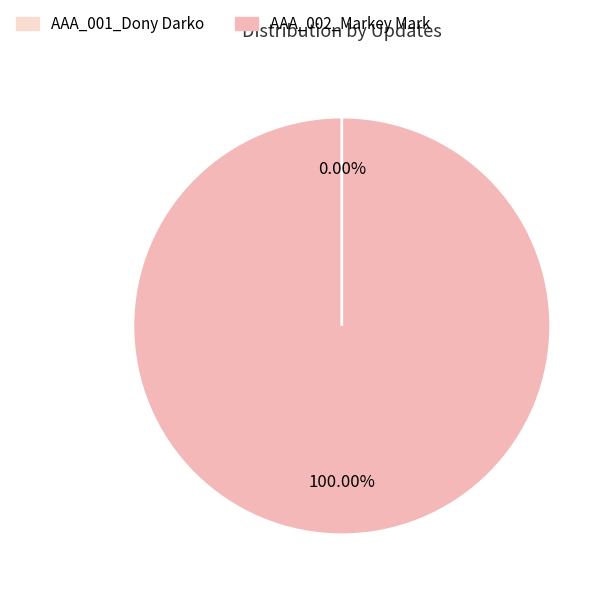

To the nearest percent, what percentage of the pie is AAA_002_Markey Mark?

100%